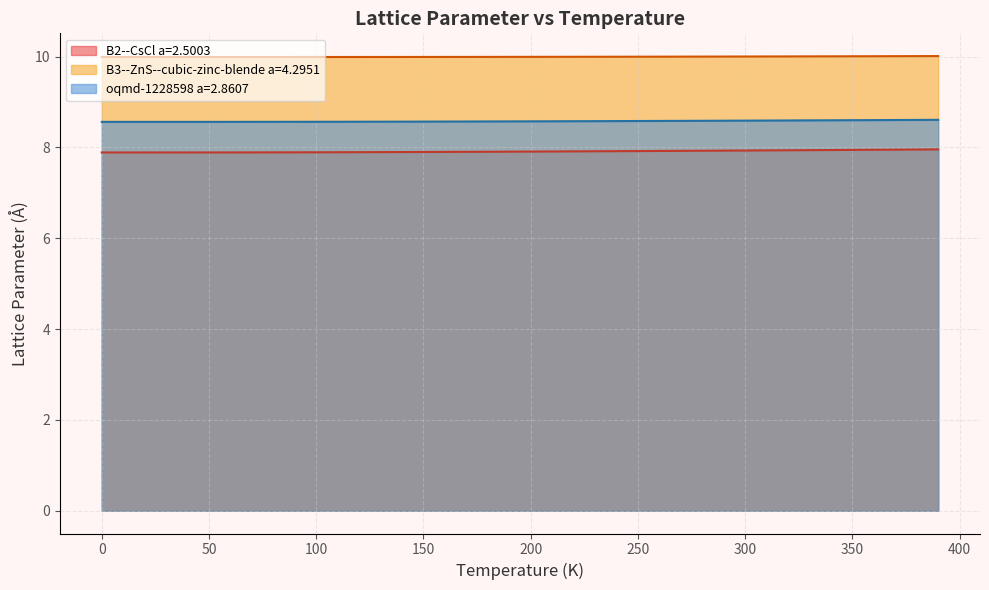

Which series has the largest total across all categories?

B3--ZnS--cubic-zinc-blende a=4.2951